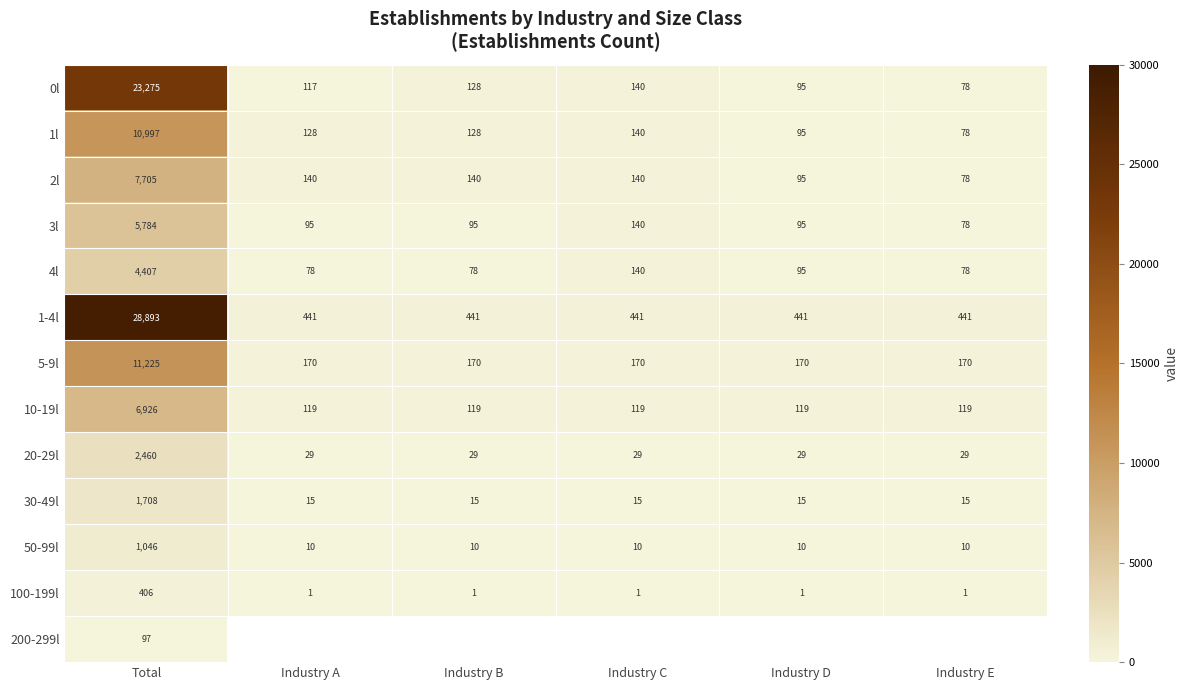

What is the sum of all 1-4l values?

31098